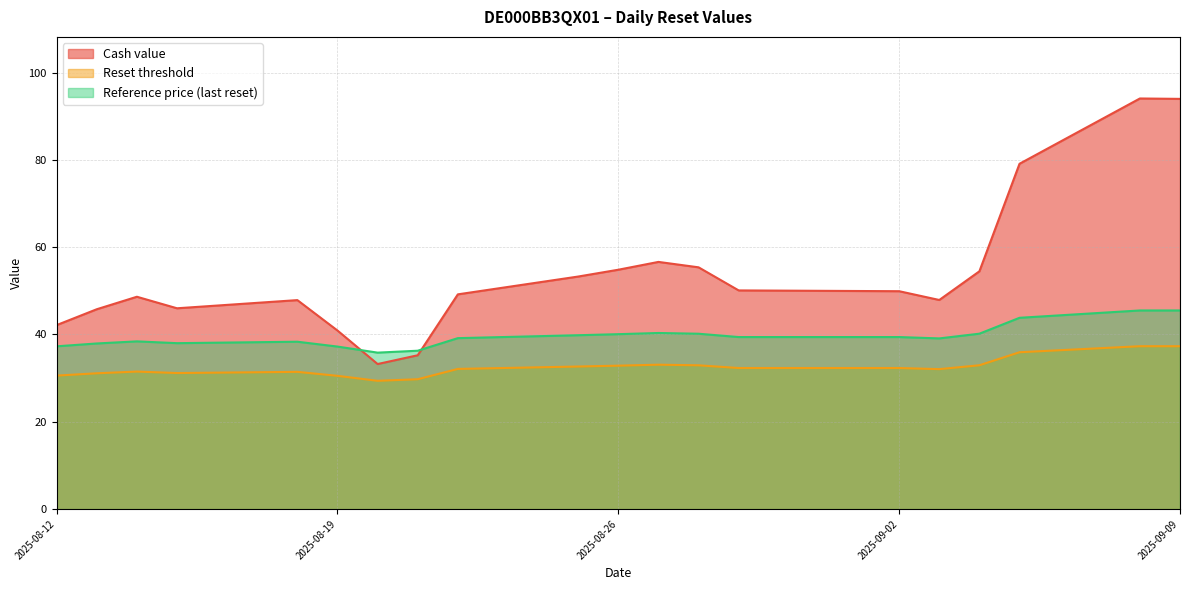

Reading right to left, what are all the values shown in this chart?

Cash value: 2025-08-12=42.1	2025-08-13=45.8	2025-08-14=48.6	2025-08-15=46.0	2025-08-18=47.9	2025-08-19=40.9	2025-08-20=33.2	2025-08-21=35.2	2025-08-22=49.2	2025-08-25=53.3	2025-08-26=54.8	2025-08-27=56.6	2025-08-28=55.4	2025-08-29=50.1	2025-09-02=49.9	2025-09-03=47.9	2025-09-04=54.5	2025-09-05=79.1	2025-09-08=94.0	2025-09-09=94.0
Reset threshold: 2025-08-12=30.6	2025-08-13=31.1	2025-08-14=31.5	2025-08-15=31.2	2025-08-18=31.4	2025-08-19=30.5	2025-08-20=29.4	2025-08-21=29.8	2025-08-22=32.1	2025-08-25=32.7	2025-08-26=32.9	2025-08-27=33.1	2025-08-28=32.9	2025-08-29=32.3	2025-09-02=32.3	2025-09-03=32.1	2025-09-04=32.9	2025-09-05=35.9	2025-09-08=37.3	2025-09-09=37.3
Reference price (last reset): 2025-08-12=37.3	2025-08-13=37.9	2025-08-14=38.4	2025-08-15=38.0	2025-08-18=38.3	2025-08-19=37.2	2025-08-20=35.8	2025-08-21=36.3	2025-08-22=39.2	2025-08-25=39.8	2025-08-26=40.1	2025-08-27=40.3	2025-08-28=40.2	2025-08-29=39.4	2025-09-02=39.4	2025-09-03=39.1	2025-09-04=40.2	2025-09-05=43.8	2025-09-08=45.5	2025-09-09=45.5